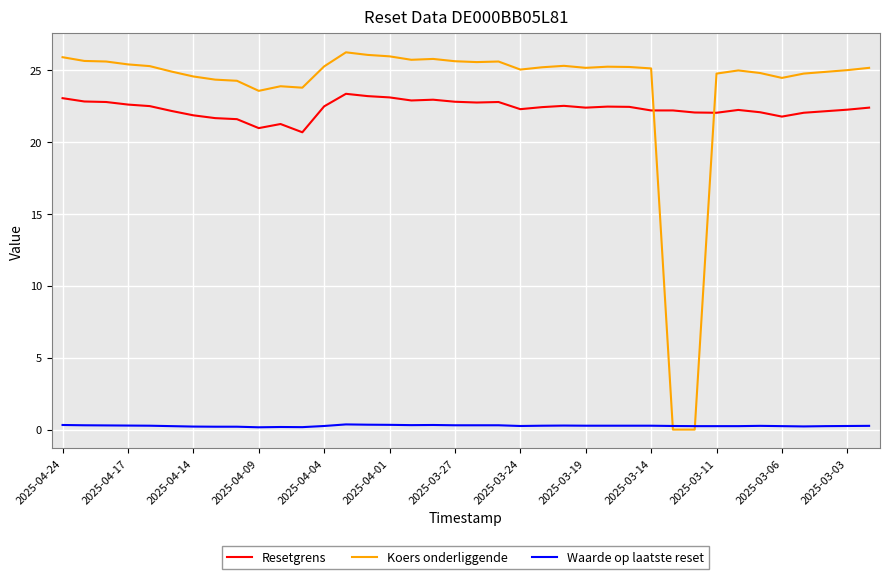

List the series in order of their peak value, lowest first.

Waarde op laatste reset, Resetgrens, Koers onderliggende